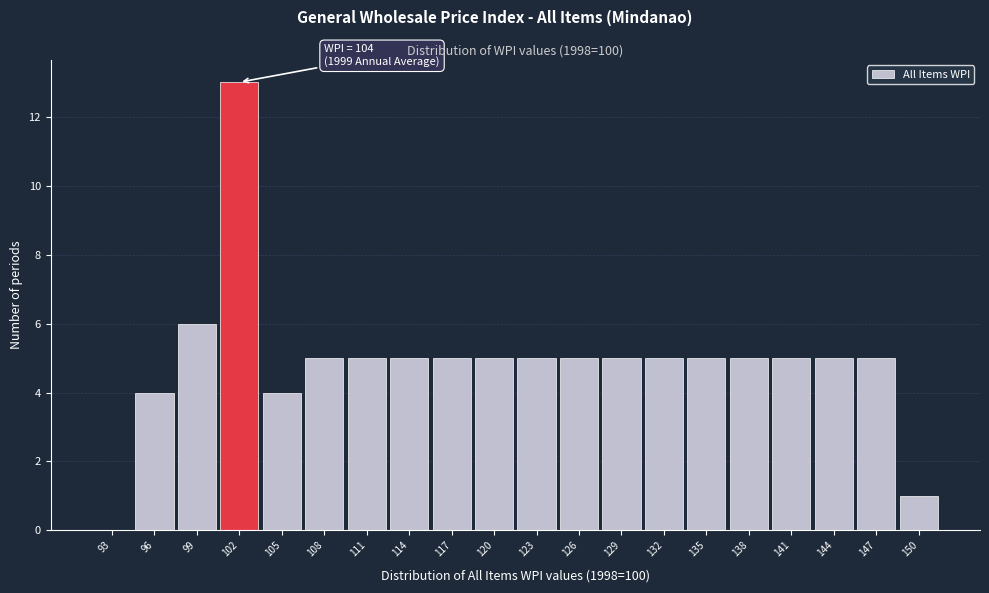

Reading right to left, list all the values displayed in this chart.

150=1	147=5	144=5	141=5	138=5	135=5	132=5	129=5	126=5	123=5	120=5	117=5	114=5	111=5	108=5	105=4	102=13	99=6	96=4	93=0